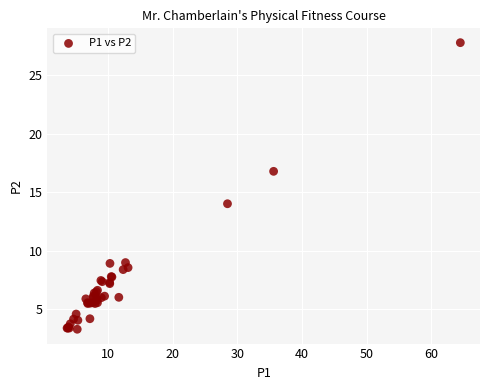

What Y value in the scatter plot is closest to 15?

14.0